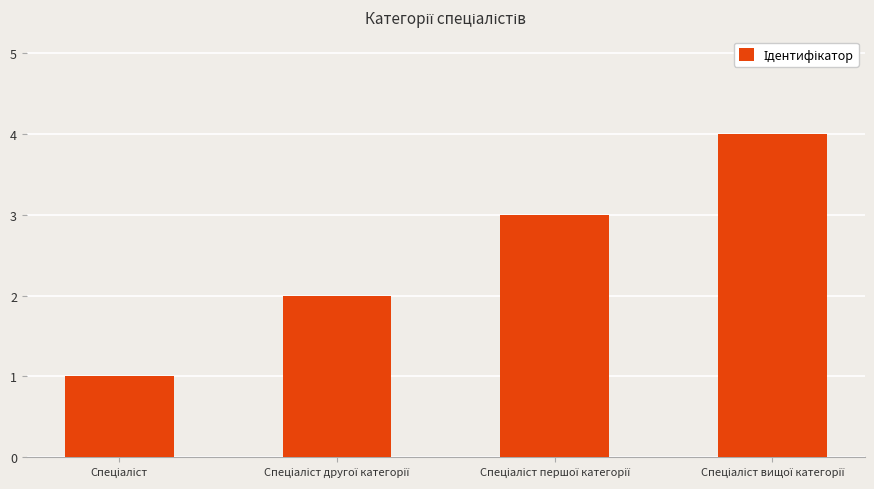

What is the sum of all values?

10